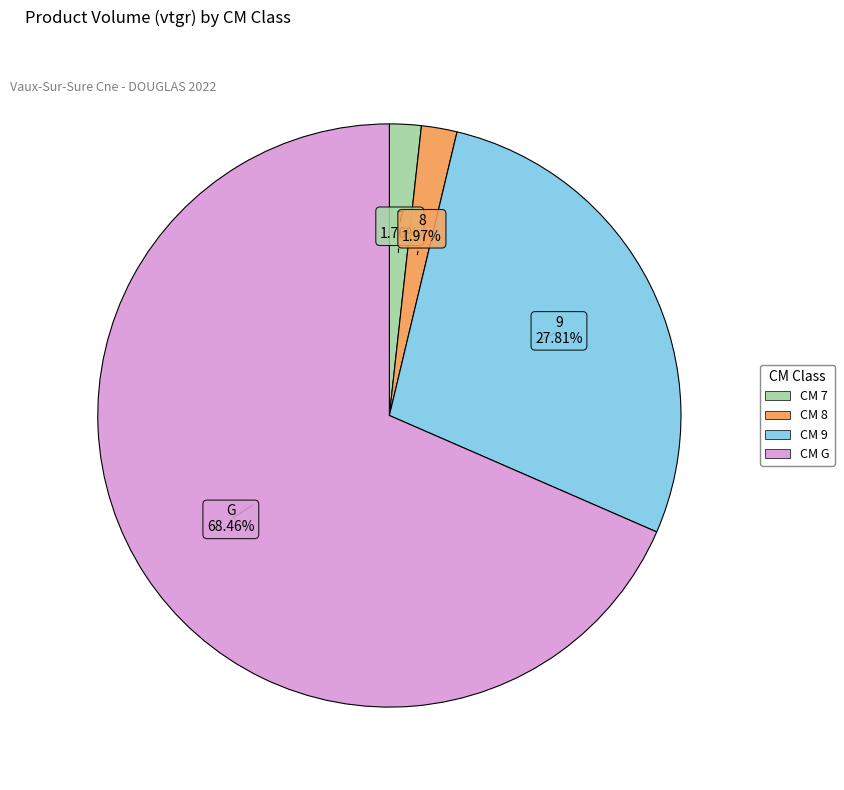

Does any single category account for the majority?

Yes